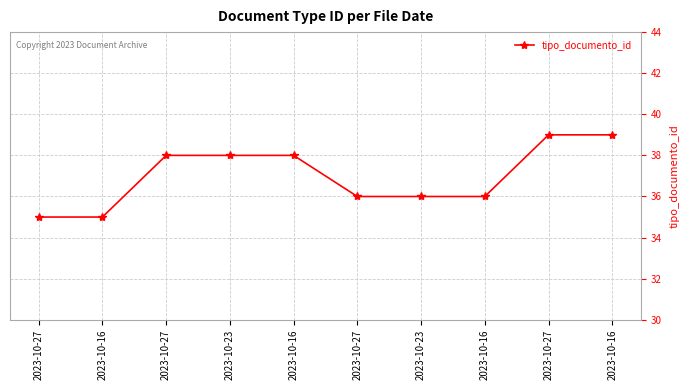

How many values are below 38?

5